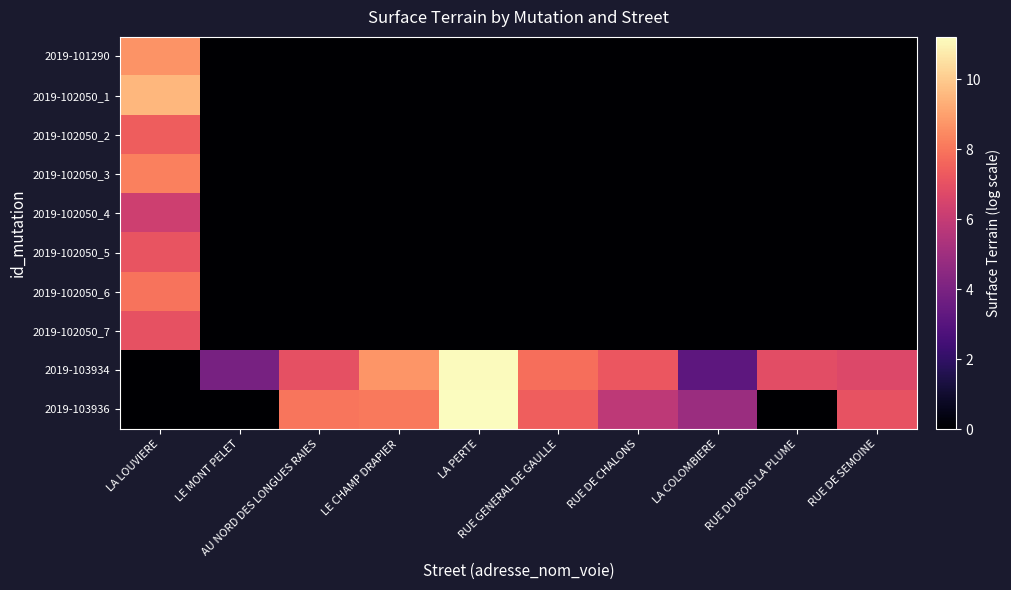

Reading left to right, transcribe all the data shown in this chart.

2019-101290: LA LOUVIERE=8.7	LE MONT PELET=0.0	AU NORD DES LONGUES RAIES=0.0	LE CHAMP DRAPIER=0.0	LA PERTE=0.0	RUE GENERAL DE GAULLE=0.0	RUE DE CHALONS=0.0	LA COLOMBIERE=0.0	RUE DU BOIS LA PLUME=0.0	RUE DE SEMOINE=0.0
2019-102050_1: LA LOUVIERE=9.5	LE MONT PELET=0.0	AU NORD DES LONGUES RAIES=0.0	LE CHAMP DRAPIER=0.0	LA PERTE=0.0	RUE GENERAL DE GAULLE=0.0	RUE DE CHALONS=0.0	LA COLOMBIERE=0.0	RUE DU BOIS LA PLUME=0.0	RUE DE SEMOINE=0.0
2019-102050_2: LA LOUVIERE=7.4	LE MONT PELET=0.0	AU NORD DES LONGUES RAIES=0.0	LE CHAMP DRAPIER=0.0	LA PERTE=0.0	RUE GENERAL DE GAULLE=0.0	RUE DE CHALONS=0.0	LA COLOMBIERE=0.0	RUE DU BOIS LA PLUME=0.0	RUE DE SEMOINE=0.0
2019-102050_3: LA LOUVIERE=8.3	LE MONT PELET=0.0	AU NORD DES LONGUES RAIES=0.0	LE CHAMP DRAPIER=0.0	LA PERTE=0.0	RUE GENERAL DE GAULLE=0.0	RUE DE CHALONS=0.0	LA COLOMBIERE=0.0	RUE DU BOIS LA PLUME=0.0	RUE DE SEMOINE=0.0
2019-102050_4: LA LOUVIERE=6.2	LE MONT PELET=0.0	AU NORD DES LONGUES RAIES=0.0	LE CHAMP DRAPIER=0.0	LA PERTE=0.0	RUE GENERAL DE GAULLE=0.0	RUE DE CHALONS=0.0	LA COLOMBIERE=0.0	RUE DU BOIS LA PLUME=0.0	RUE DE SEMOINE=0.0
2019-102050_5: LA LOUVIERE=7.1	LE MONT PELET=0.0	AU NORD DES LONGUES RAIES=0.0	LE CHAMP DRAPIER=0.0	LA PERTE=0.0	RUE GENERAL DE GAULLE=0.0	RUE DE CHALONS=0.0	LA COLOMBIERE=0.0	RUE DU BOIS LA PLUME=0.0	RUE DE SEMOINE=0.0
2019-102050_6: LA LOUVIERE=7.9	LE MONT PELET=0.0	AU NORD DES LONGUES RAIES=0.0	LE CHAMP DRAPIER=0.0	LA PERTE=0.0	RUE GENERAL DE GAULLE=0.0	RUE DE CHALONS=0.0	LA COLOMBIERE=0.0	RUE DU BOIS LA PLUME=0.0	RUE DE SEMOINE=0.0
2019-102050_7: LA LOUVIERE=7.0	LE MONT PELET=0.0	AU NORD DES LONGUES RAIES=0.0	LE CHAMP DRAPIER=0.0	LA PERTE=0.0	RUE GENERAL DE GAULLE=0.0	RUE DE CHALONS=0.0	LA COLOMBIERE=0.0	RUE DU BOIS LA PLUME=0.0	RUE DE SEMOINE=0.0
2019-103934: LA LOUVIERE=0.0	LE MONT PELET=3.9	AU NORD DES LONGUES RAIES=7.0	LE CHAMP DRAPIER=8.7	LA PERTE=11.2	RUE GENERAL DE GAULLE=7.8	RUE DE CHALONS=7.2	LA COLOMBIERE=3.2	RUE DU BOIS LA PLUME=6.9	RUE DE SEMOINE=6.7
2019-103936: LA LOUVIERE=0.0	LE MONT PELET=0.0	AU NORD DES LONGUES RAIES=8.0	LE CHAMP DRAPIER=8.1	LA PERTE=11.2	RUE GENERAL DE GAULLE=7.4	RUE DE CHALONS=5.8	LA COLOMBIERE=4.9	RUE DU BOIS LA PLUME=0.0	RUE DE SEMOINE=7.1